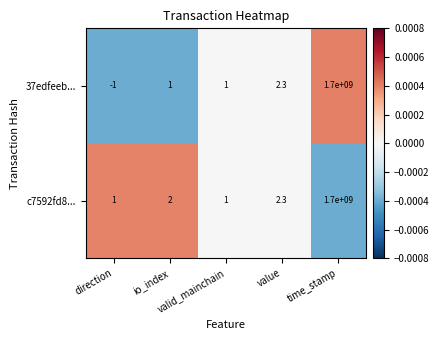

How many series are shown in this chart?

2